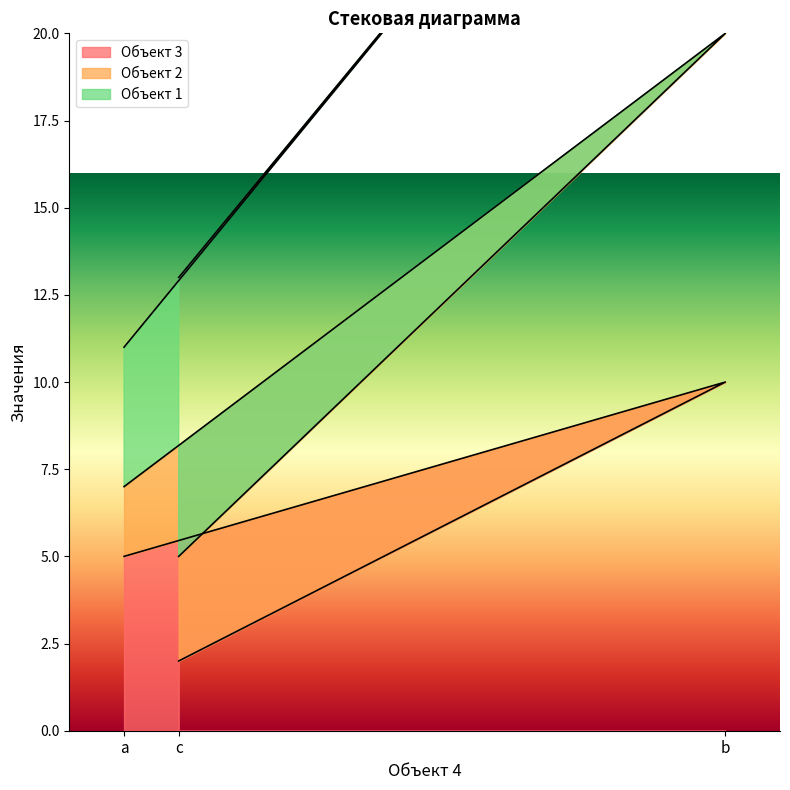

What is the total value across all series at b?

42